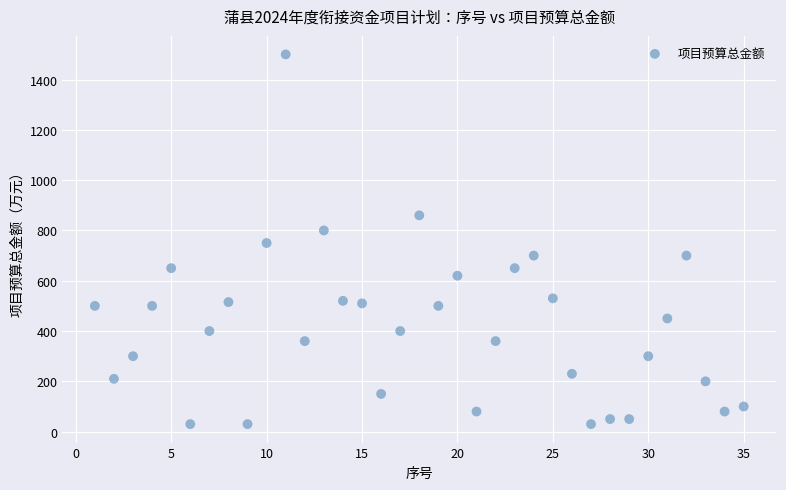

What is the range of X values (max minus min)?

34